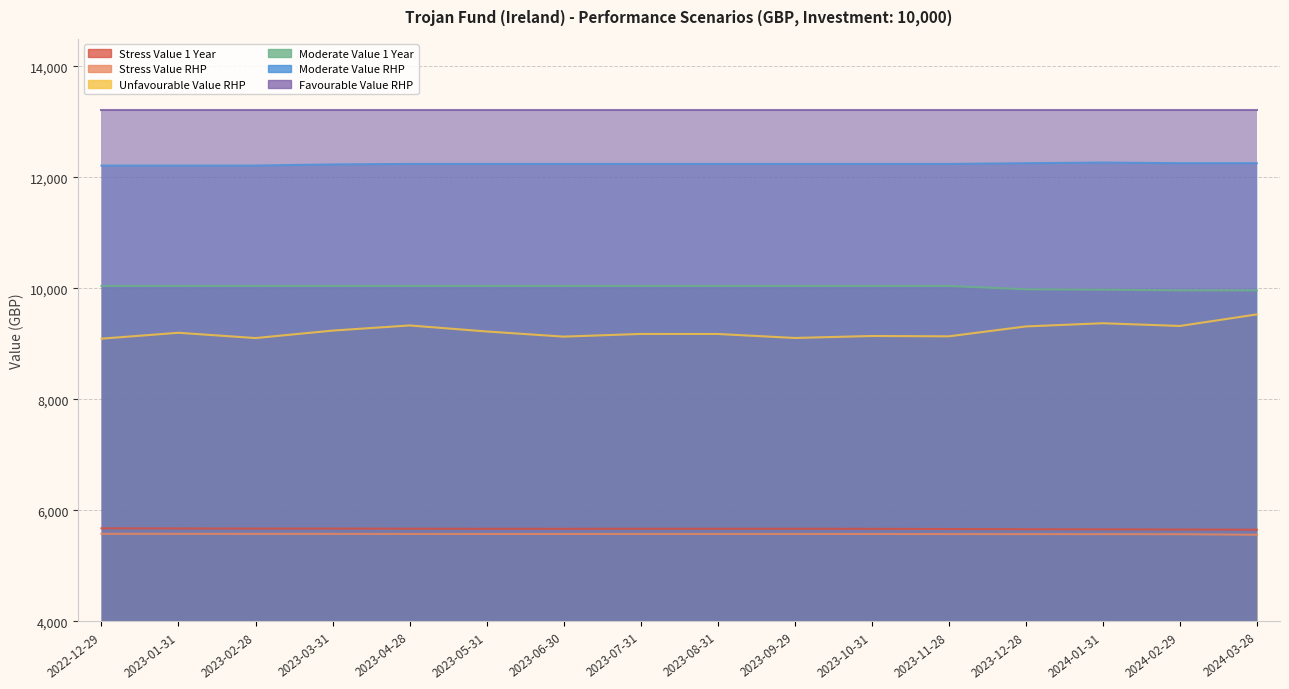

What is the maximum value for Moderate Value 1 Year?

10045.5